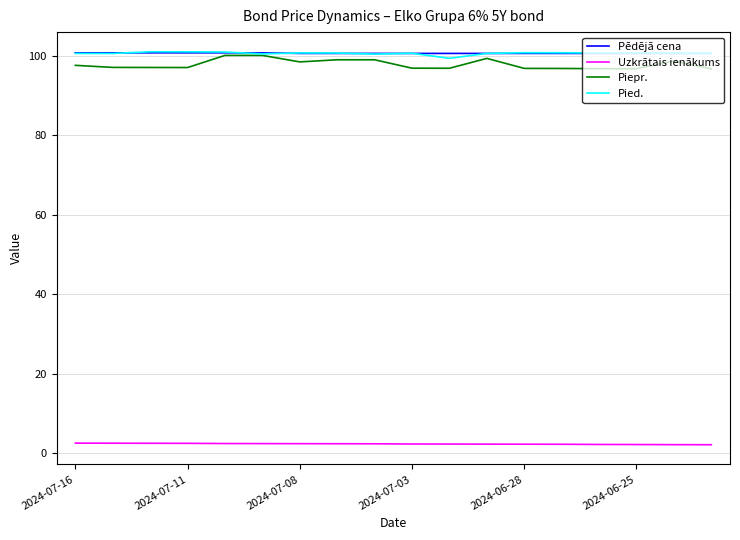

What is the greatest value displayed?

101.0